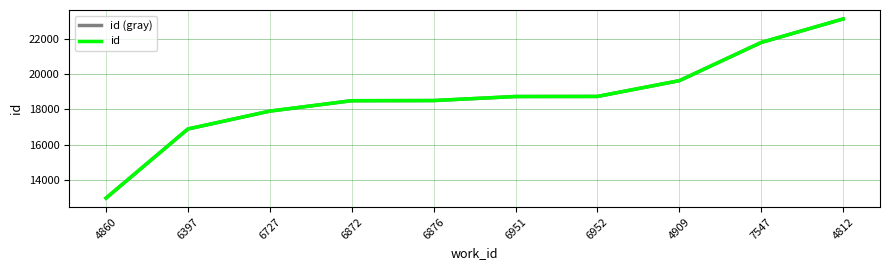

What is the difference between the id values at 6727 and 6952?

834